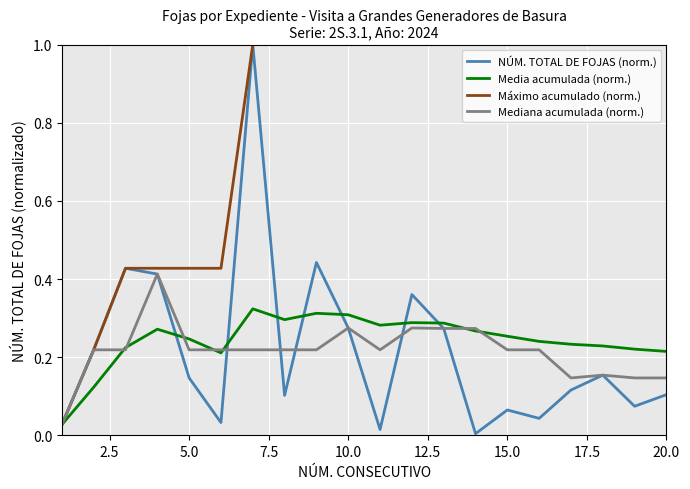

How many lines are shown in the chart?

4